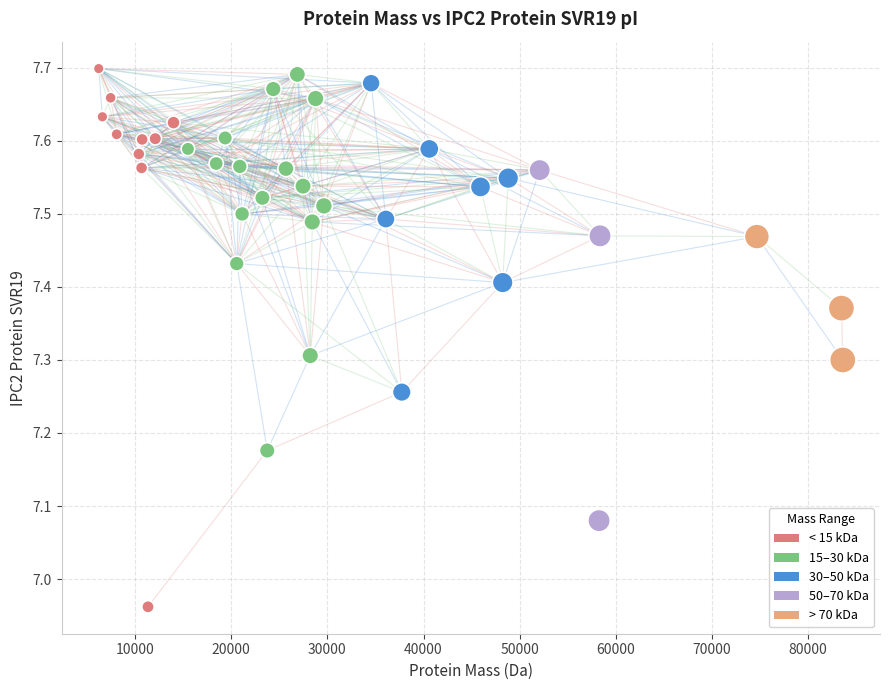

What is the range of X values (max minus min)?

77401.4